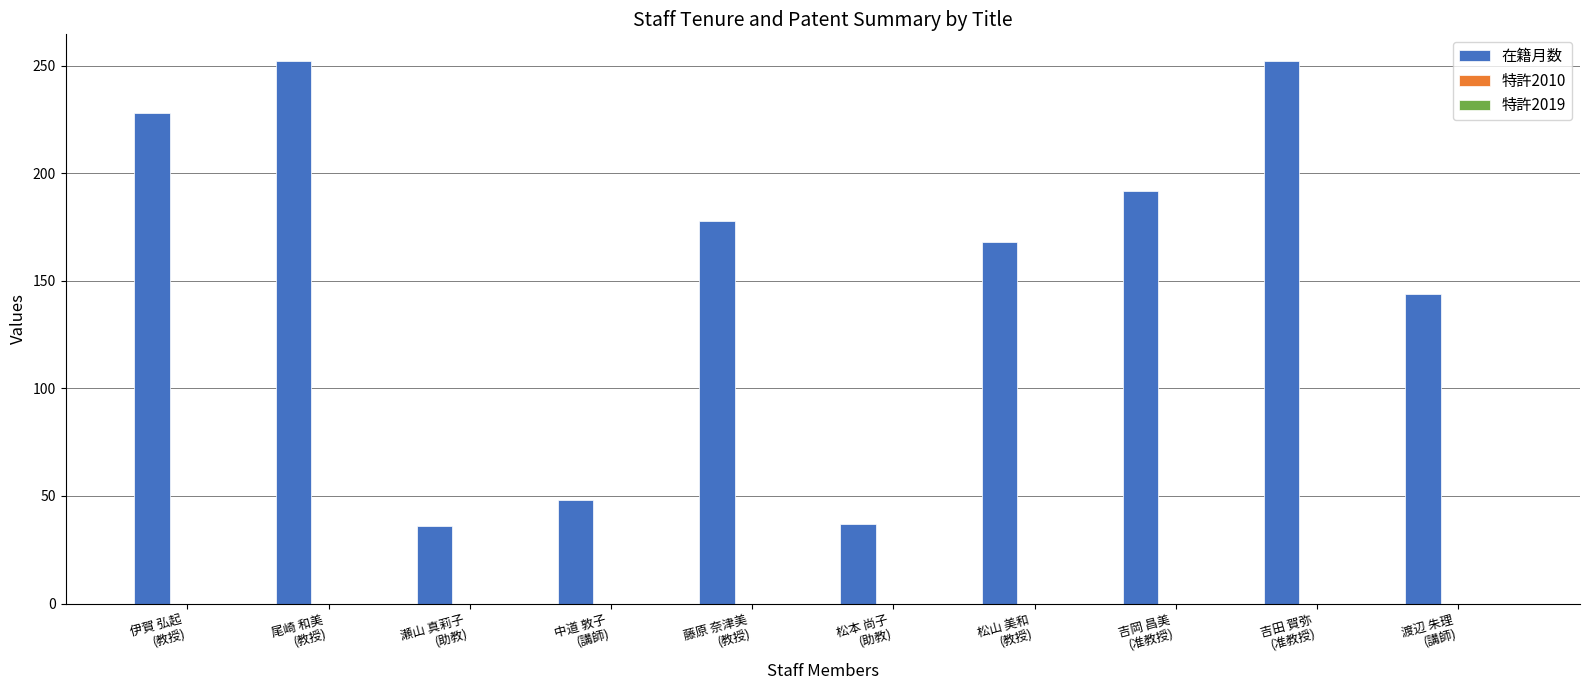

What is the value of the 3rd bar from the left?

36